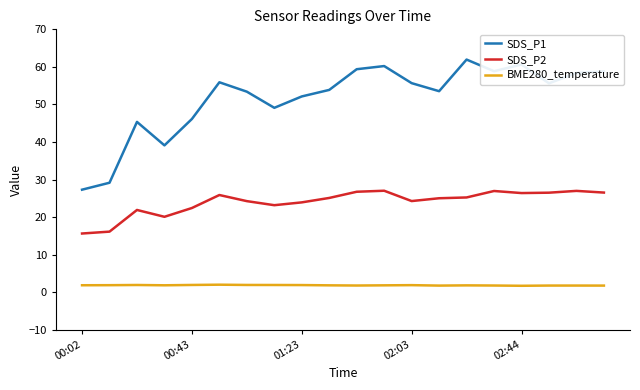

What is the difference between the second highest and second lowest values in the BME280_temperature series?

0.2